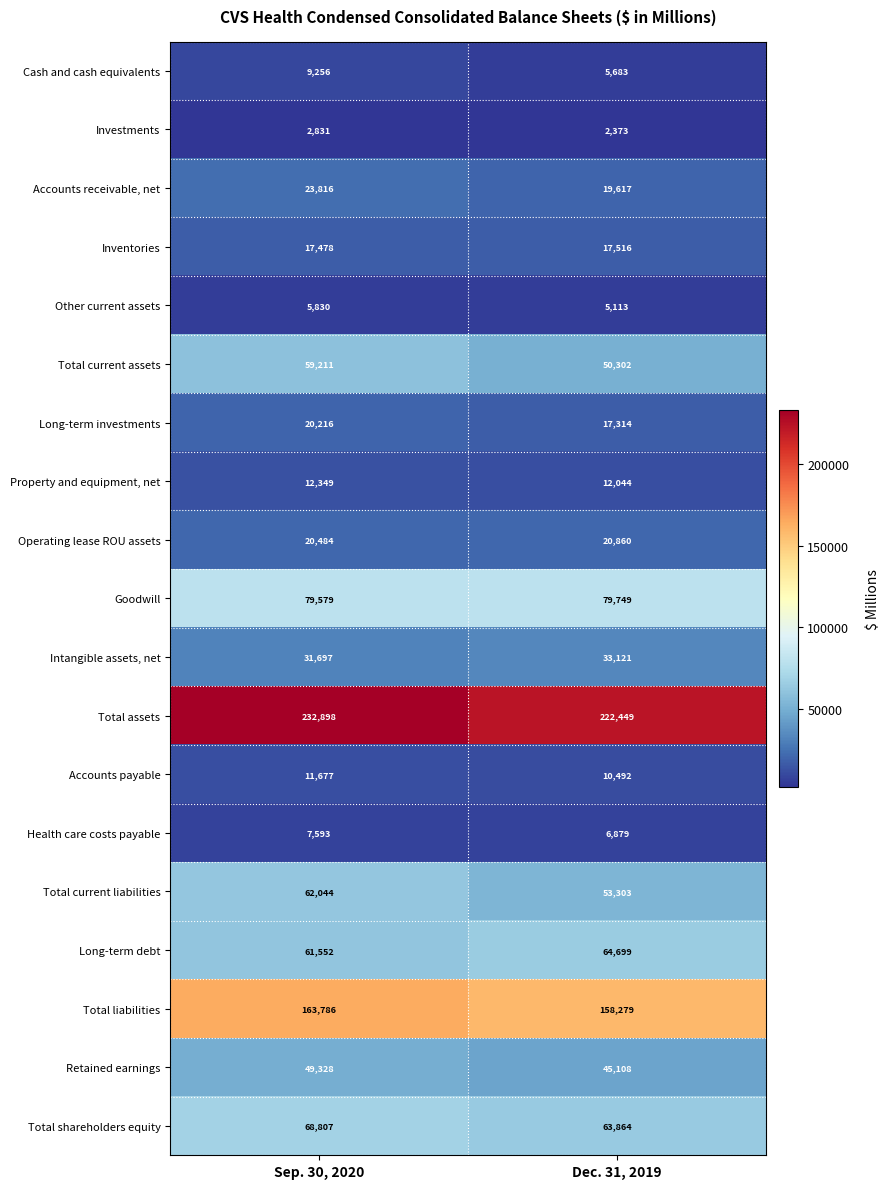

List the series in order of their peak value, highest first.

Total assets, Total liabilities, Goodwill, Total shareholders equity, Long-term debt, Total current liabilities, Total current assets, Retained earnings, Intangible assets, net, Accounts receivable, net, Operating lease ROU assets, Long-term investments, Inventories, Property and equipment, net, Accounts payable, Cash and cash equivalents, Health care costs payable, Other current assets, Investments